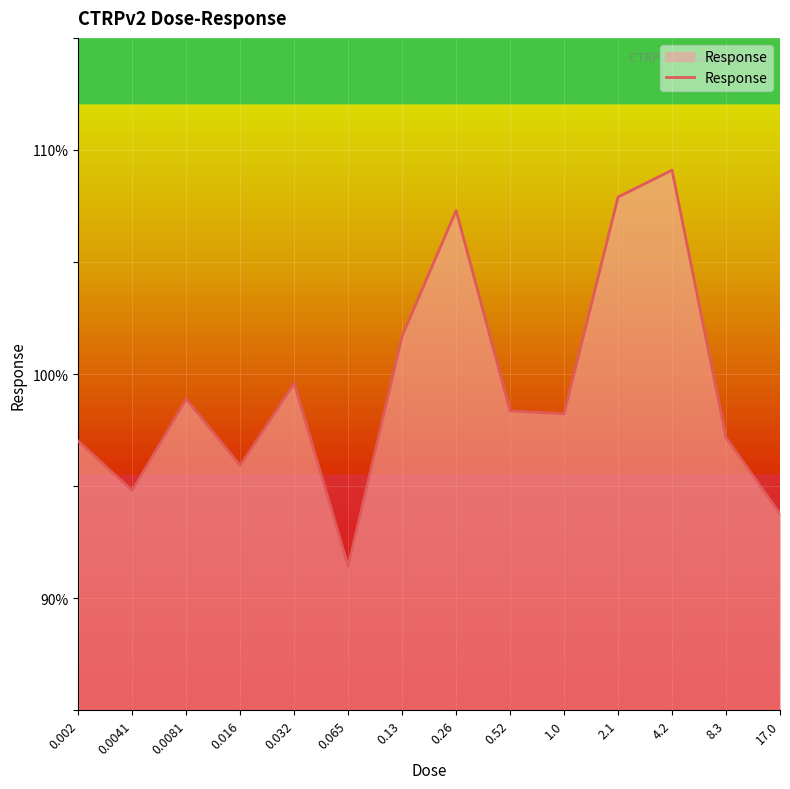

Which has a higher value, 2.1 or 0.13?

2.1